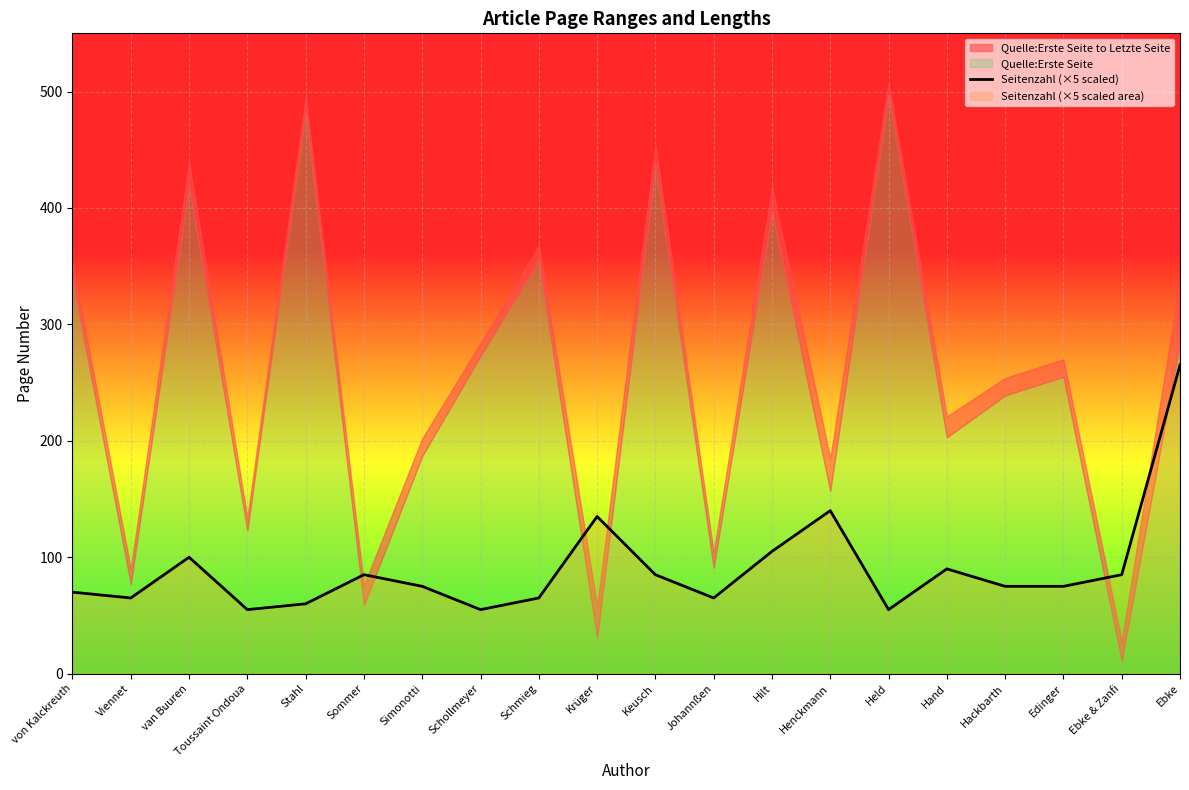

What position from the right is Edinger?

3